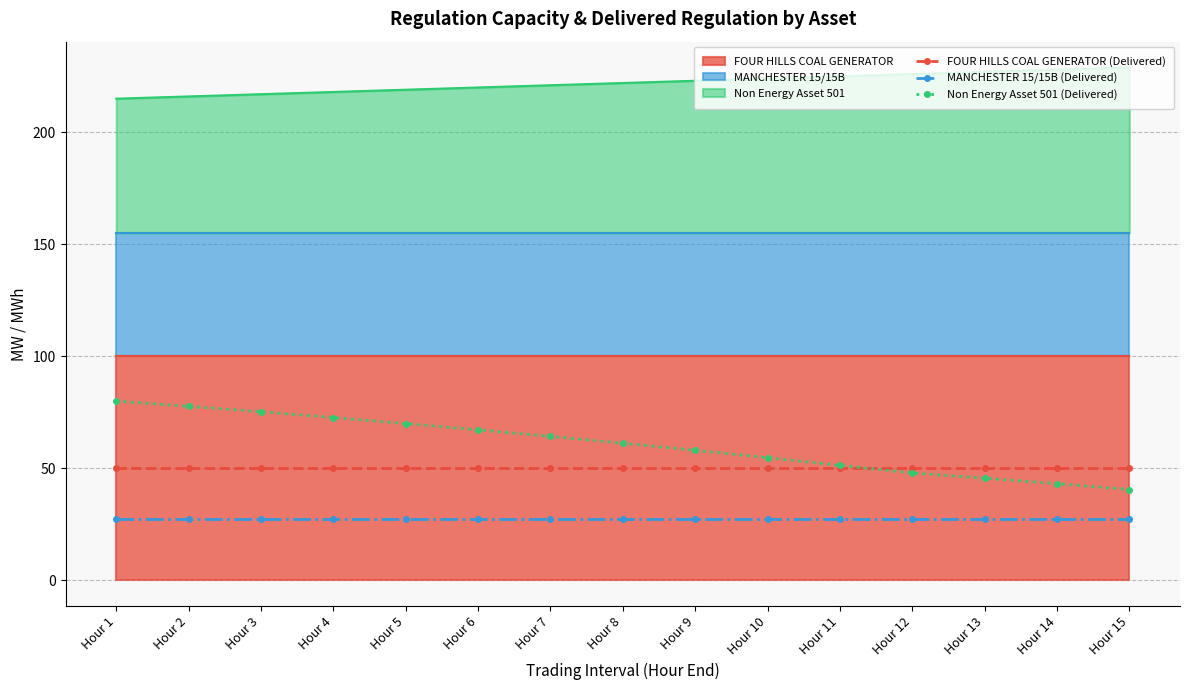

Reading left to right, list all the values displayed in this chart.

FOUR HILLS COAL GENERATOR (Delivered): Hour 1=50.0	Hour 2=50.0	Hour 3=50.0	Hour 4=50.0	Hour 5=50.0	Hour 6=50.0	Hour 7=50.0	Hour 8=50.0	Hour 9=50.0	Hour 10=50.0	Hour 11=50.0	Hour 12=50.0	Hour 13=50.0	Hour 14=50.0	Hour 15=50.0
MANCHESTER 15/15B (Delivered): Hour 1=27.5	Hour 2=27.5	Hour 3=27.5	Hour 4=27.5	Hour 5=27.5	Hour 6=27.5	Hour 7=27.5	Hour 8=27.5	Hour 9=27.5	Hour 10=27.5	Hour 11=27.5	Hour 12=27.5	Hour 13=27.5	Hour 14=27.5	Hour 15=27.5
Non Energy Asset 501 (Delivered): Hour 1=80.0	Hour 2=77.7	Hour 3=75.2	Hour 4=72.7	Hour 5=70.0	Hour 6=67.2	Hour 7=64.2	Hour 8=61.2	Hour 9=58.0	Hour 10=54.7	Hour 11=51.3	Hour 12=47.9	Hour 13=45.6	Hour 14=43.1	Hour 15=40.5